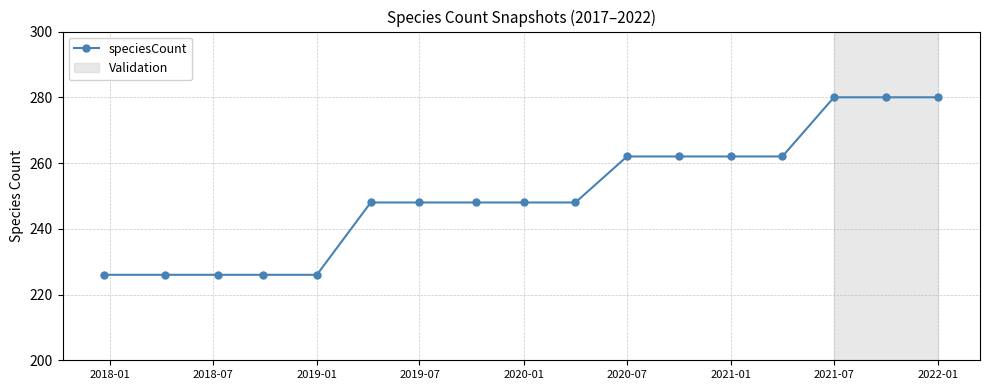

What is the value of the 10th point from the left?

248